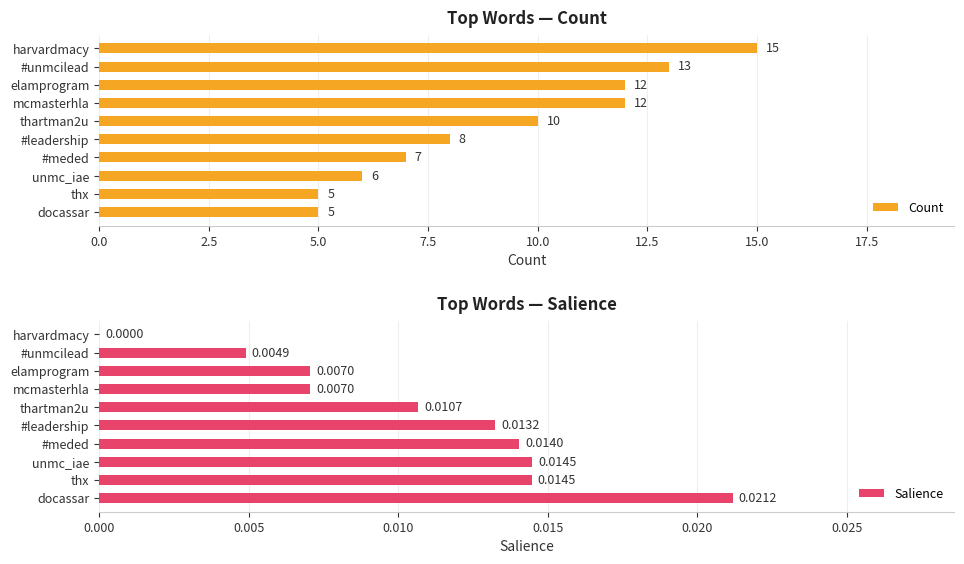

How many bars are there in each group?

2